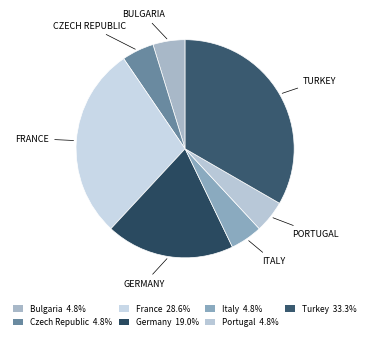

Combined, do Czech Republic and Bulgaria account for over 50%?

No